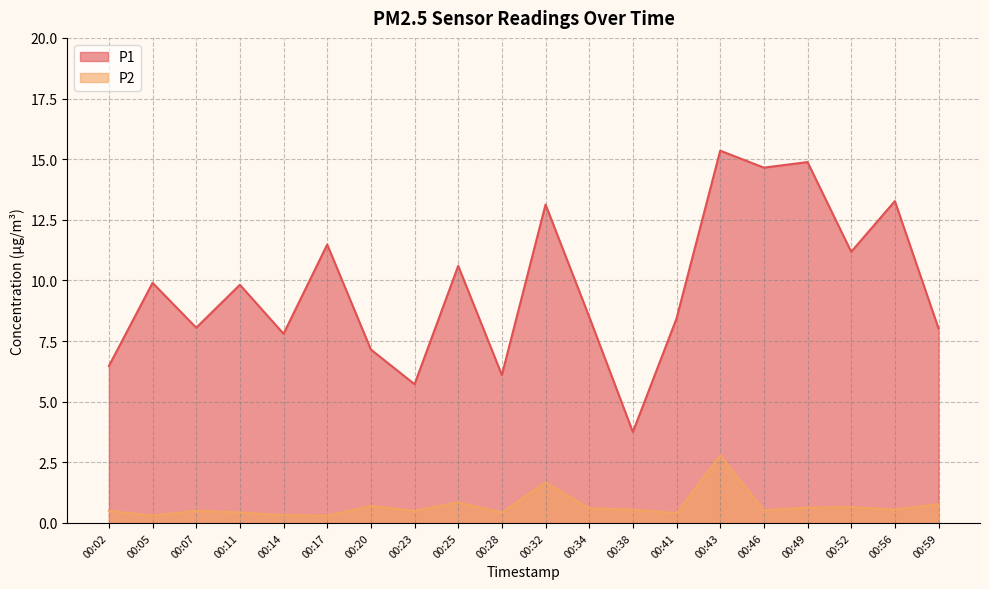

What is the value of the P1 point at the 1st from the left?

6.5